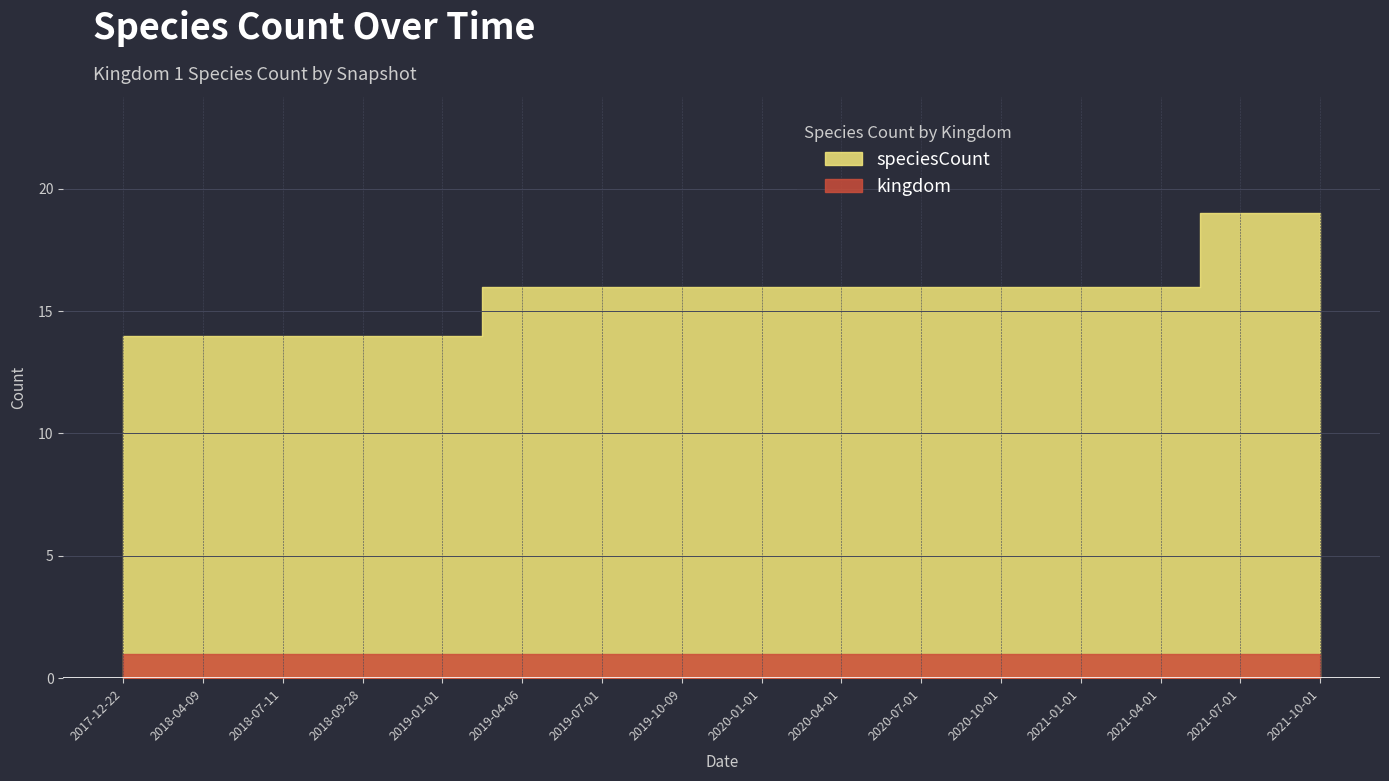

What is the total value across all series at 2020-04-01?

17